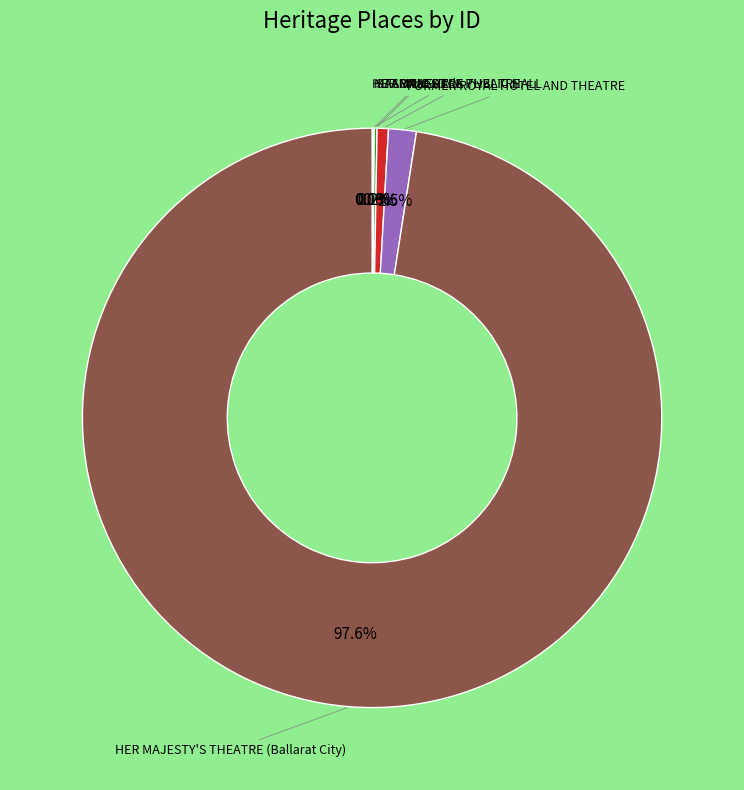

Is there a majority slice in this chart?

Yes